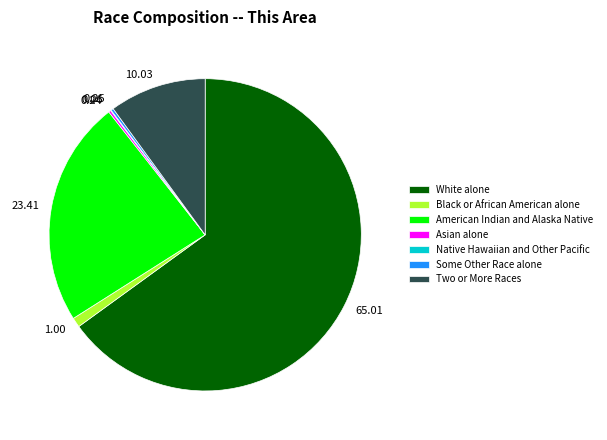

Does any single category account for the majority?

Yes